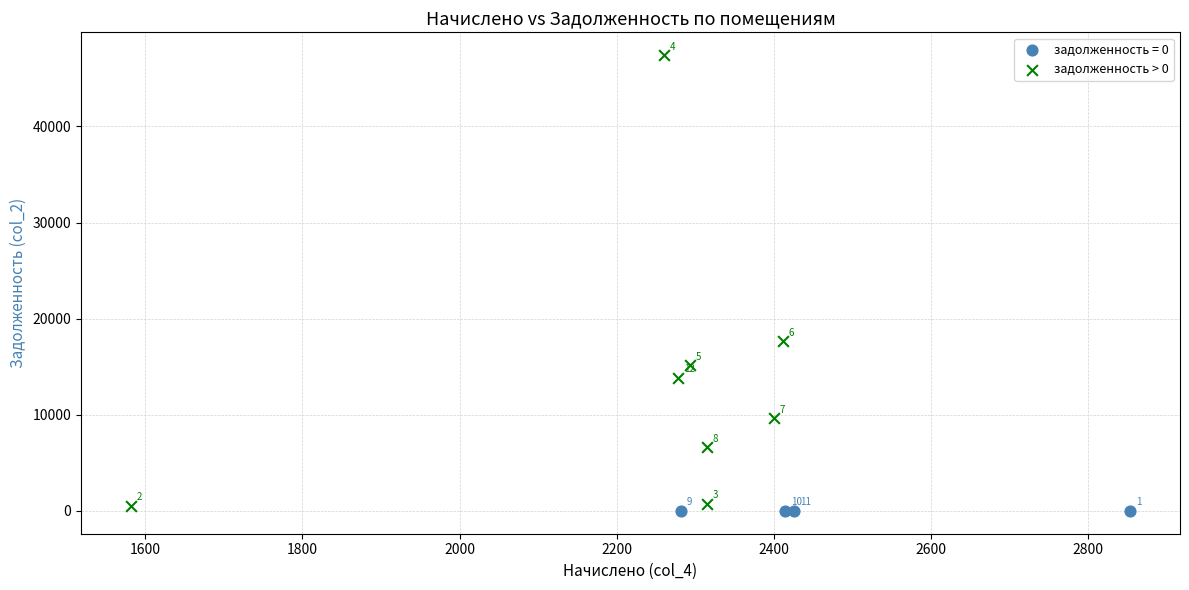

Which series reaches the minimum Y coordinate?

задолженность = 0